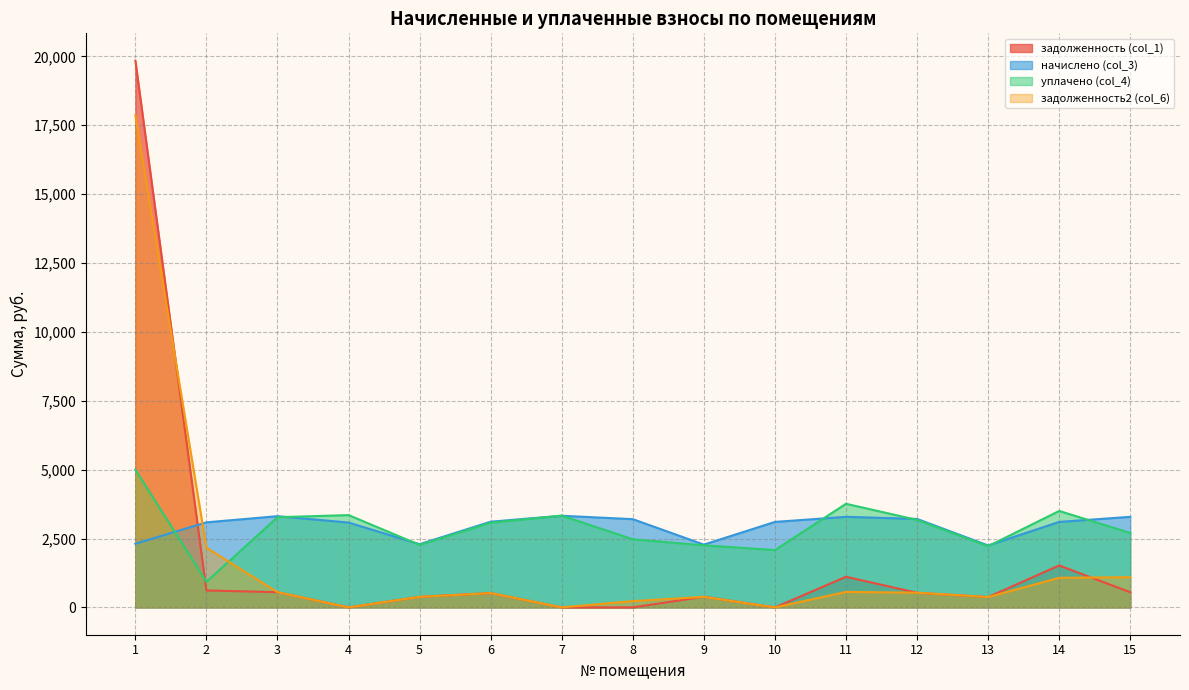

Which has a higher value, 6 or 1?

1